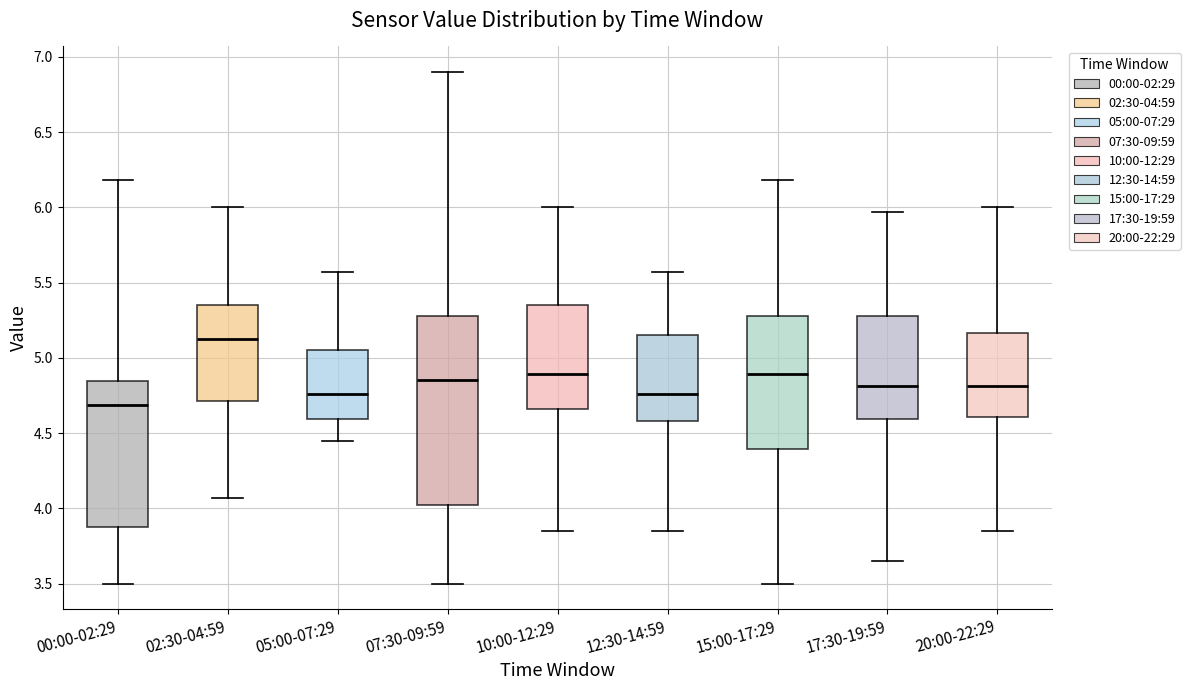

Which box is the tallest, from its lower edge to its upper edge?

07:30-09:59